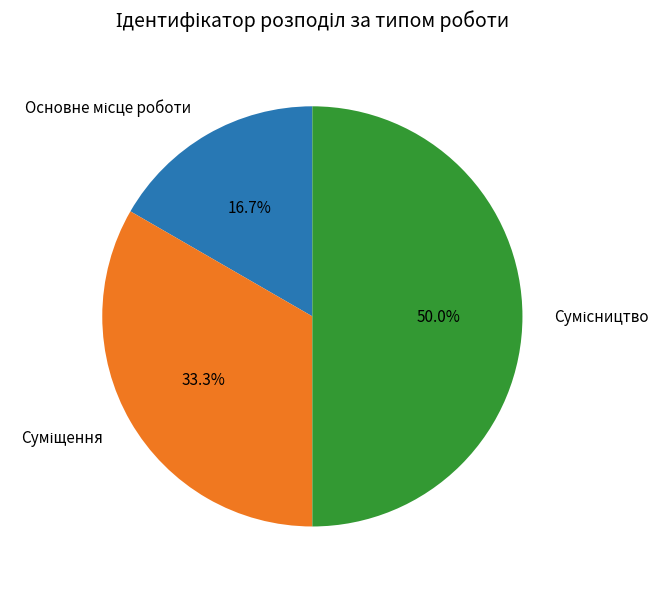

How many segments does this pie chart have?

3